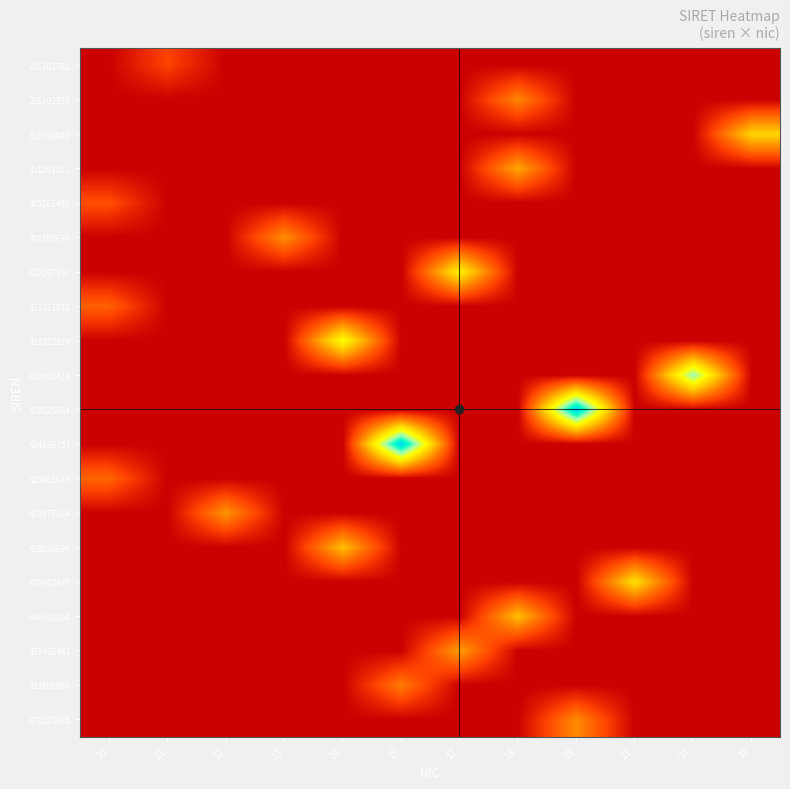

Reading right to left, list all the values displayed in this chart.

216101782: 30=0.0	24=0.0	21=0.0	19=0.0	18=0.0	17=0.0	15=0.0	14=0.0	13=0.0	12=0.0	11=0.1	10=0.0
266102870: 30=0.0	24=0.0	21=0.0	19=0.0	18=0.3	17=0.0	15=0.0	14=0.0	13=0.0	12=0.0	11=0.0	10=0.0
316760040: 30=0.5	24=0.0	21=0.0	19=0.0	18=0.0	17=0.0	15=0.0	14=0.0	13=0.0	12=0.0	11=0.0	10=0.0
351291521: 30=0.0	24=0.0	21=0.0	19=0.0	18=0.4	17=0.0	15=0.0	14=0.0	13=0.0	12=0.0	11=0.0	10=0.0
385262480: 30=0.0	24=0.0	21=0.0	19=0.0	18=0.0	17=0.0	15=0.0	14=0.0	13=0.0	12=0.0	11=0.0	10=0.2
391152634: 30=0.0	24=0.0	21=0.0	19=0.0	18=0.0	17=0.0	15=0.0	14=0.0	13=0.3	12=0.0	11=0.0	10=0.0
412267197: 30=0.0	24=0.0	21=0.0	19=0.0	18=0.0	17=0.5	15=0.0	14=0.0	13=0.0	12=0.0	11=0.0	10=0.0
413323916: 30=0.0	24=0.0	21=0.0	19=0.0	18=0.0	17=0.0	15=0.0	14=0.0	13=0.0	12=0.0	11=0.0	10=0.2
413323924: 30=0.0	24=0.0	21=0.0	19=0.0	18=0.0	17=0.0	15=0.0	14=0.6	13=0.0	12=0.0	11=0.0	10=0.0
418958419: 30=0.0	24=0.7	21=0.0	19=0.0	18=0.0	17=0.0	15=0.0	14=0.0	13=0.0	12=0.0	11=0.0	10=0.0
419825484: 30=0.0	24=0.0	21=0.0	19=1.0	18=0.0	17=0.0	15=0.0	14=0.0	13=0.0	12=0.0	11=0.0	10=0.0
424836757: 30=0.0	24=0.0	21=0.0	19=0.0	18=0.0	17=0.0	15=1.0	14=0.0	13=0.0	12=0.0	11=0.0	10=0.0
428065643: 30=0.0	24=0.0	21=0.0	19=0.0	18=0.0	17=0.0	15=0.0	14=0.0	13=0.0	12=0.0	11=0.0	10=0.2
429577364: 30=0.0	24=0.0	21=0.0	19=0.0	18=0.0	17=0.0	15=0.0	14=0.0	13=0.0	12=0.3	11=0.0	10=0.0
438030694: 30=0.0	24=0.0	21=0.0	19=0.0	18=0.0	17=0.0	15=0.0	14=0.4	13=0.0	12=0.0	11=0.0	10=0.0
439462847: 30=0.0	24=0.0	21=0.5	19=0.0	18=0.0	17=0.0	15=0.0	14=0.0	13=0.0	12=0.0	11=0.0	10=0.0
449795004: 30=0.0	24=0.0	21=0.0	19=0.0	18=0.4	17=0.0	15=0.0	14=0.0	13=0.0	12=0.0	11=0.0	10=0.0
453436461: 30=0.0	24=0.0	21=0.0	19=0.0	18=0.0	17=0.3	15=0.0	14=0.0	13=0.0	12=0.0	11=0.0	10=0.0
453809980: 30=0.0	24=0.0	21=0.0	19=0.0	18=0.0	17=0.0	15=0.3	14=0.0	13=0.0	12=0.0	11=0.0	10=0.0
479223885: 30=0.0	24=0.0	21=0.0	19=0.3	18=0.0	17=0.0	15=0.0	14=0.0	13=0.0	12=0.0	11=0.0	10=0.0